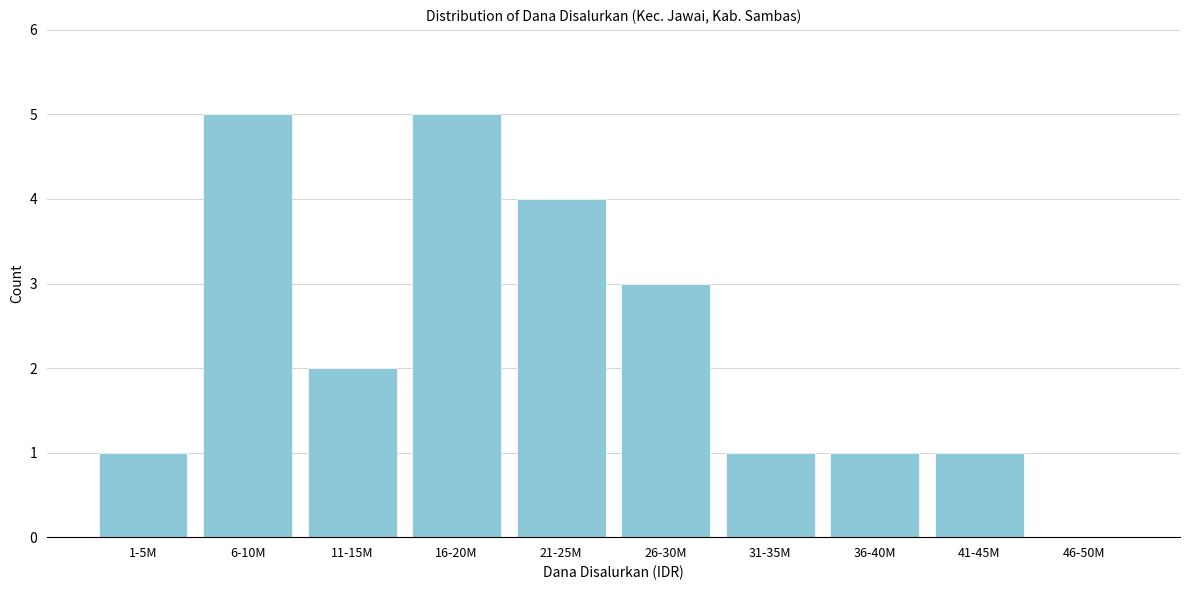

Reading left to right, list all the values displayed in this chart.

1-5M=1	6-10M=5	11-15M=2	16-20M=5	21-25M=4	26-30M=3	31-35M=1	36-40M=1	41-45M=1	46-50M=0